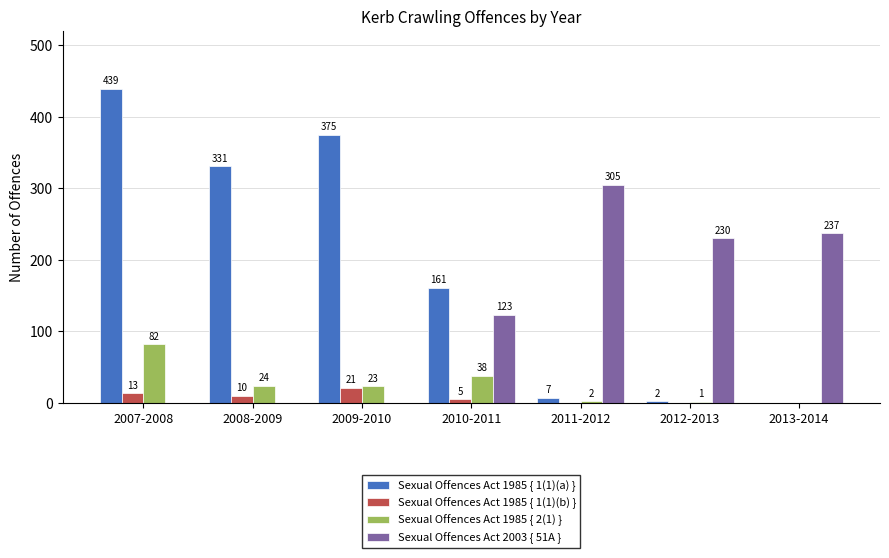

How many Sexual Offences Act 1985 { 1(1)(b) } values are between 0 and 13?

6